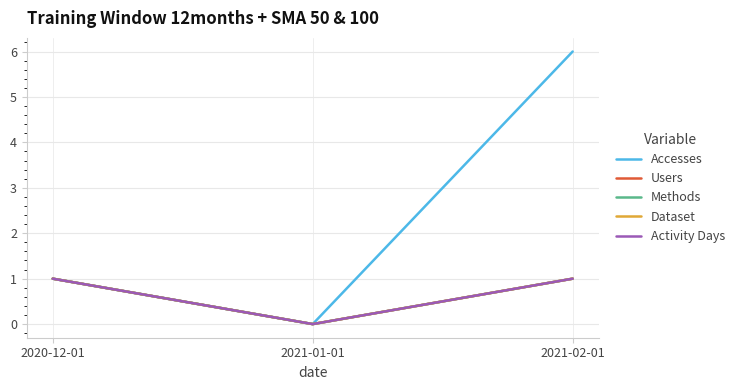

What position from the left is 2021-01-01?

2